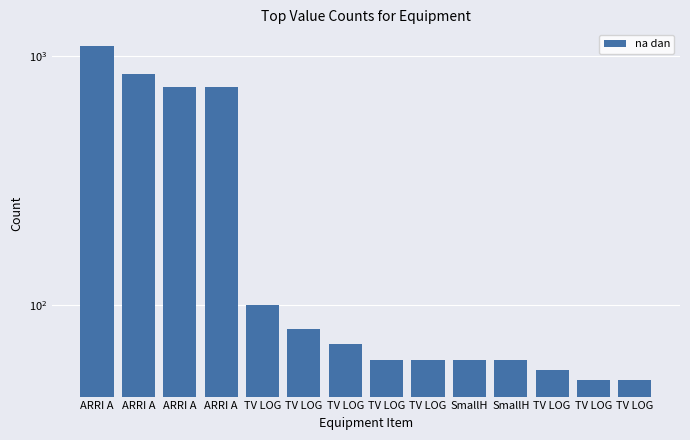

What is the value of the 14th bar from the left?

100